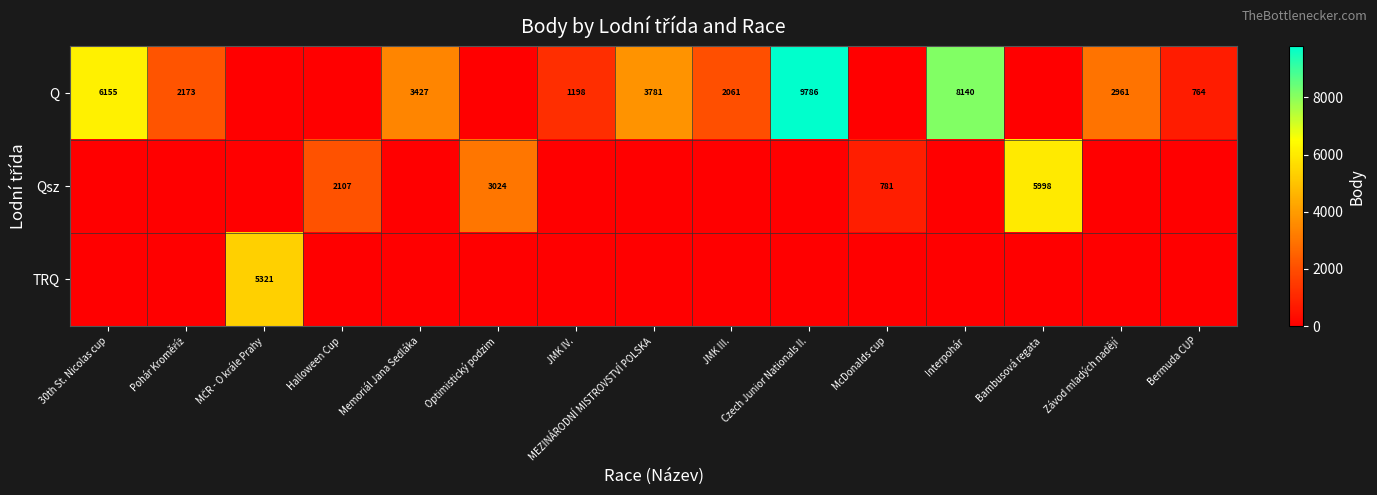

True or false: Qsz has a value of 1199 at McDonalds cup.

False